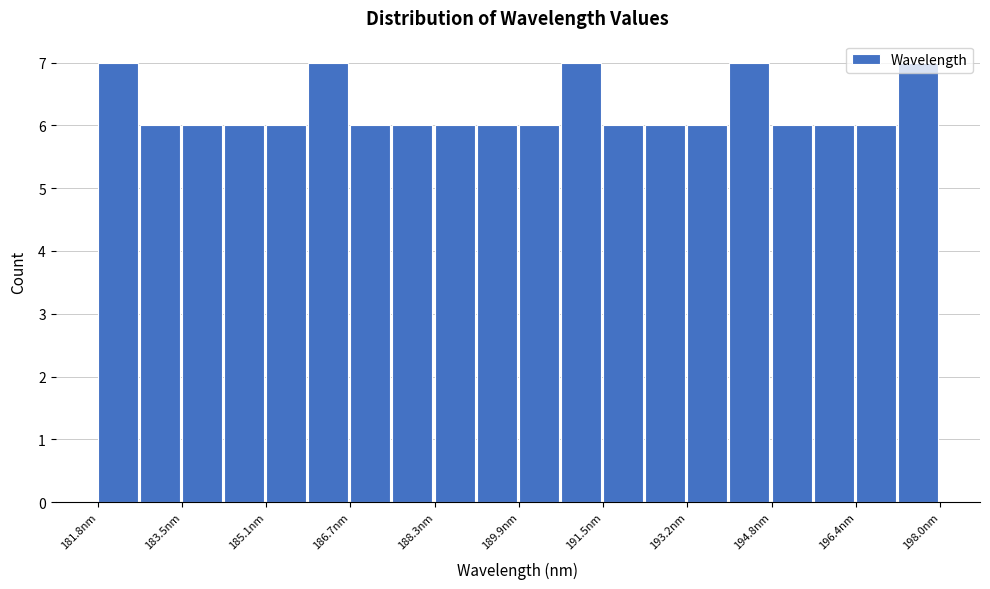

Reading left to right, list every bar in this chart as the range it spans on the x-axis followed by its height. Neither the bar edges nor the heights are printed on the chart, so give them approximately, as read against the axes.

181.8 to 182.6: 7
182.6 to 183.4: 6
183.4 to 184.2: 6
184.2 to 185.0: 6
185.0 to 185.8: 6
185.8 to 186.6: 7
186.6 to 187.6: 6
187.6 to 188.4: 6
188.4 to 189.2: 6
189.2 to 190.0: 6
190.0 to 190.8: 6
190.8 to 191.6: 7
191.6 to 192.4: 6
192.4 to 193.2: 6
193.2 to 194.0: 6
194.0 to 194.8: 7
194.8 to 195.6: 6
195.6 to 196.4: 6
196.4 to 197.2: 6
197.2 to 198.0: 7